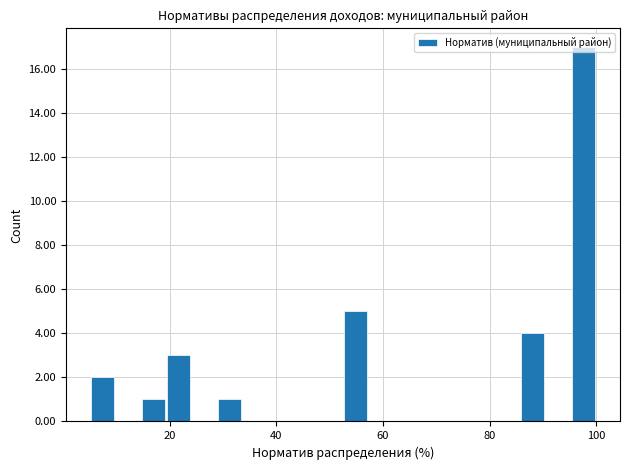

Around what value on the x-axis is the tallest bar? Give the approximate position of its centre, as read against the axis.

98